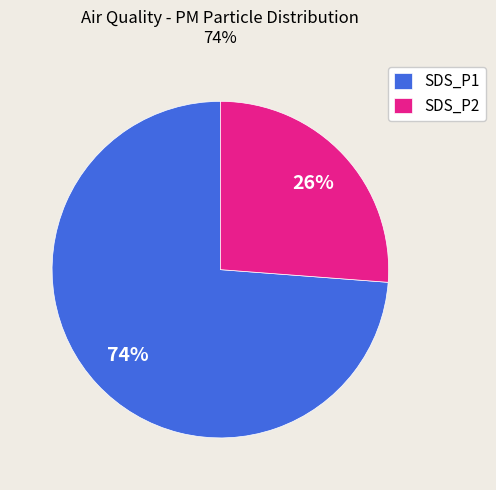

Count the number of slices in the pie.

2